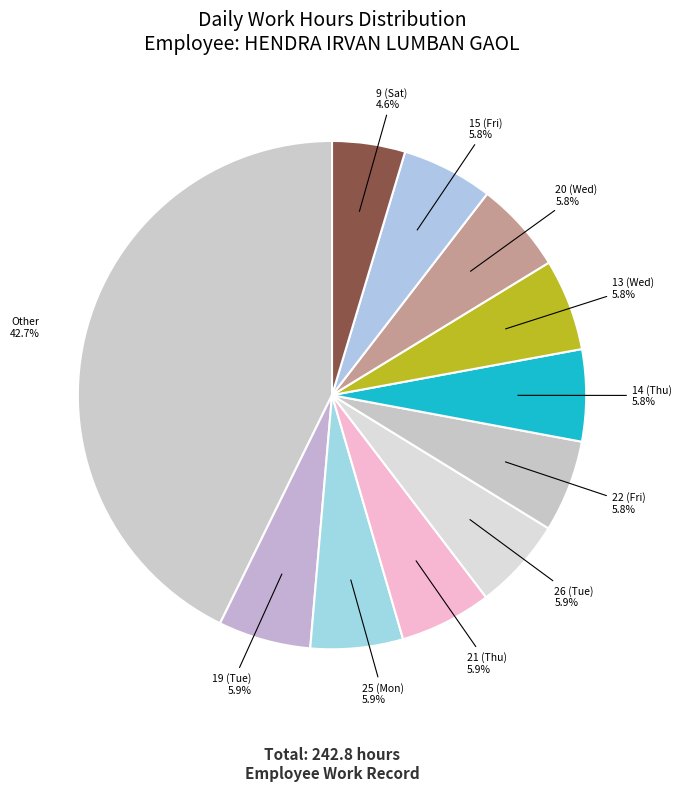

Count the number of slices in the pie.

11